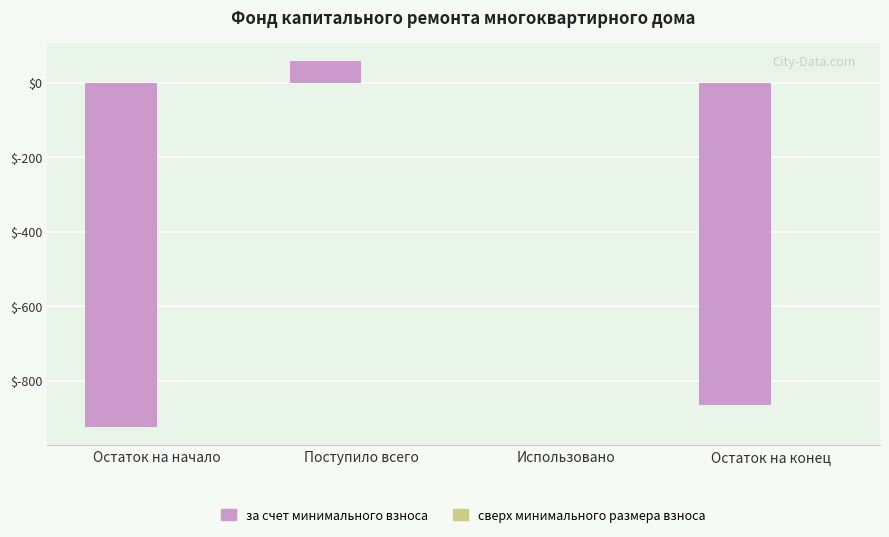

Is it true that the value at Использовано is -487.6?

False